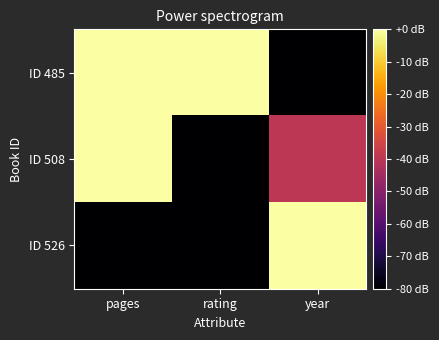

Rank the series by their maximum value, from highest to lowest.

ID 485, ID 508, ID 526